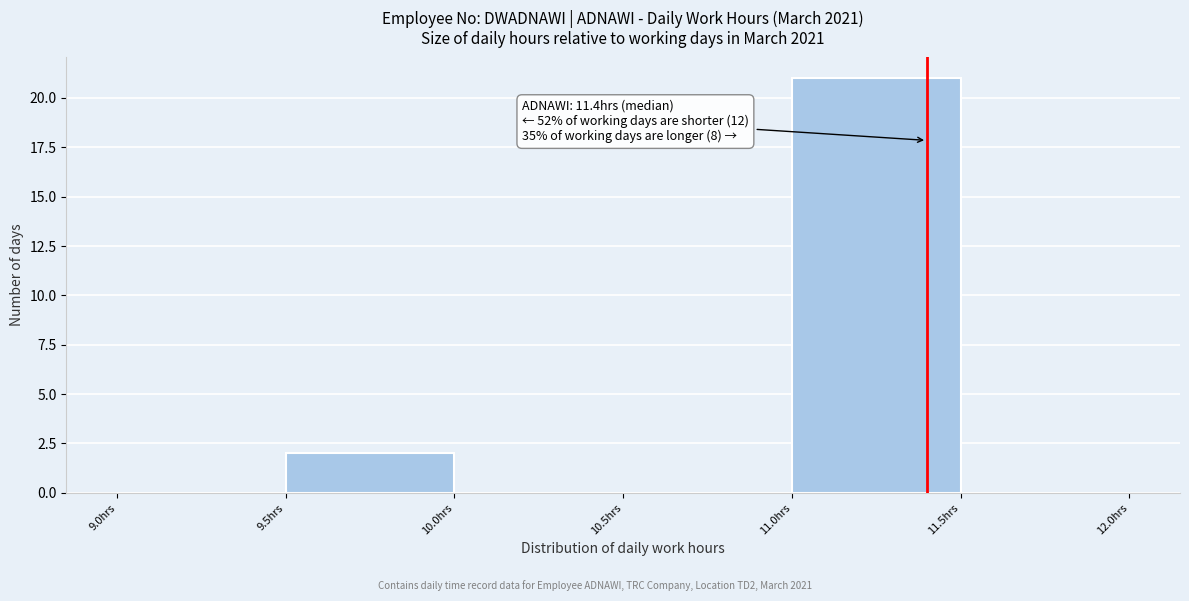

Which range on the x-axis has the tallest bar?

11.0 to 11.5